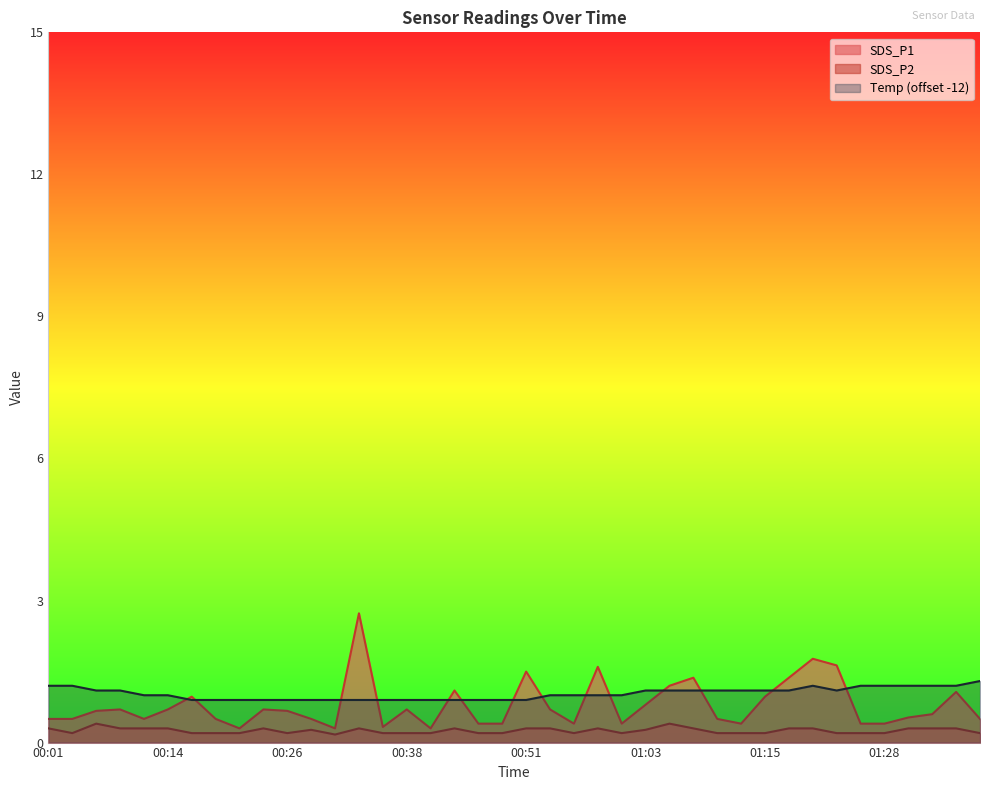

Between 00:46 and 01:30, which series saw the biggest shift?

Temp